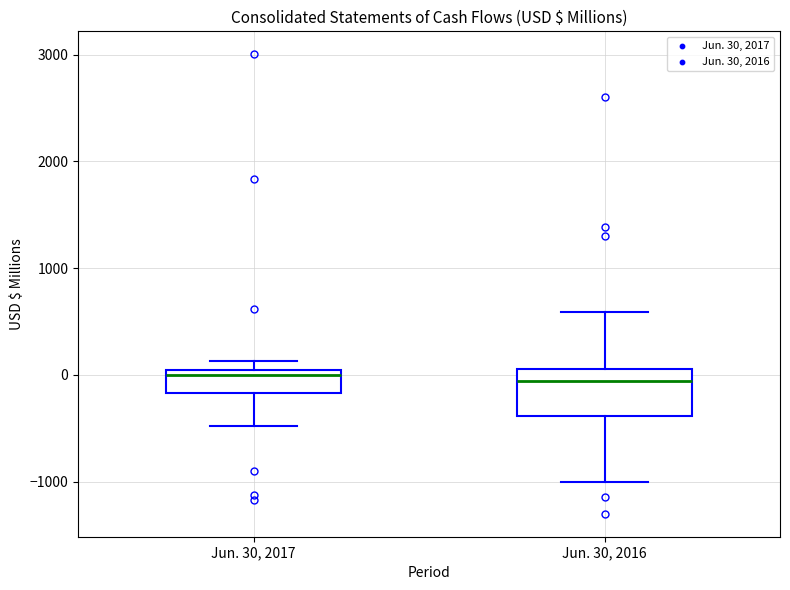

Reading left to right, transcribe this box plot: for each box, give where its median line is, the range the box spans, and where its two whiskers end, as read against the y-axis. The values are not printed on the chart, so give them approximately, as read against the axis.

Jun. 30, 2017: median 0 (just below the box's upper edge), box -200 to 0, whiskers -500 to 100
Jun. 30, 2016: median -100, box -400 to 100, whiskers -1000 to 600